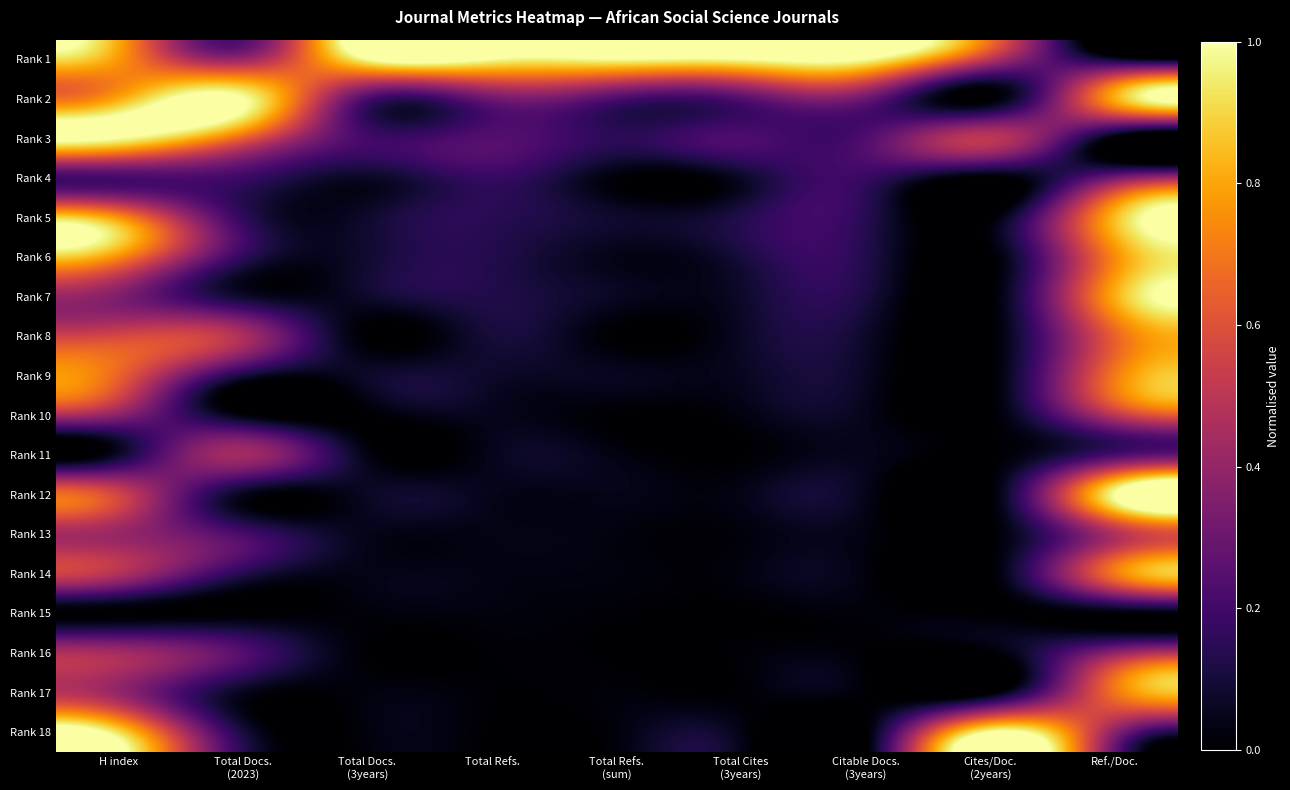

Reading left to right, list all the values displayed in this chart.

Rank 1: H index=0.8	Total Docs.
(2023)=0.4	Total Docs.
(3years)=1.0	Total Refs.=1.0	Total Refs.
(sum)=1.0	Total Cites
(3years)=1.0	Citable Docs.
(3years)=1.0	Cites/Doc.
(2years)=0.5	Ref./Doc.=0.1
Rank 2: H index=0.8	Total Docs.
(2023)=1.0	Total Docs.
(3years)=0.2	Total Refs.=0.3	Total Refs.
(sum)=0.2	Total Cites
(3years)=0.2	Citable Docs.
(3years)=0.3	Cites/Doc.
(2years)=0.0	Ref./Doc.=0.8
Rank 3: H index=1.0	Total Docs.
(2023)=0.6	Total Docs.
(3years)=0.2	Total Refs.=0.2	Total Refs.
(sum)=0.2	Total Cites
(3years)=0.2	Citable Docs.
(3years)=0.2	Cites/Doc.
(2years)=0.5	Ref./Doc.=0.0
Rank 4: H index=0.2	Total Docs.
(2023)=0.2	Total Docs.
(3years)=0.1	Total Refs.=0.2	Total Refs.
(sum)=0.0	Total Cites
(3years)=0.1	Citable Docs.
(3years)=0.2	Cites/Doc.
(2years)=0.0	Ref./Doc.=0.3
Rank 5: H index=0.8	Total Docs.
(2023)=0.2	Total Docs.
(3years)=0.1	Total Refs.=0.1	Total Refs.
(sum)=0.1	Total Cites
(3years)=0.1	Citable Docs.
(3years)=0.1	Cites/Doc.
(2years)=0.0	Ref./Doc.=0.8
Rank 6: H index=0.8	Total Docs.
(2023)=0.2	Total Docs.
(3years)=0.1	Total Refs.=0.1	Total Refs.
(sum)=0.0	Total Cites
(3years)=0.1	Citable Docs.
(3years)=0.1	Cites/Doc.
(2years)=0.0	Ref./Doc.=0.8
Rank 7: H index=0.4	Total Docs.
(2023)=0.1	Total Docs.
(3years)=0.1	Total Refs.=0.1	Total Refs.
(sum)=0.1	Total Cites
(3years)=0.1	Citable Docs.
(3years)=0.1	Cites/Doc.
(2years)=0.0	Ref./Doc.=0.8
Rank 8: H index=0.6	Total Docs.
(2023)=0.5	Total Docs.
(3years)=0.0	Total Refs.=0.1	Total Refs.
(sum)=0.0	Total Cites
(3years)=0.1	Citable Docs.
(3years)=0.1	Cites/Doc.
(2years)=0.0	Ref./Doc.=0.7
Rank 9: H index=0.7	Total Docs.
(2023)=0.1	Total Docs.
(3years)=0.1	Total Refs.=0.1	Total Refs.
(sum)=0.1	Total Cites
(3years)=0.1	Citable Docs.
(3years)=0.1	Cites/Doc.
(2years)=0.0	Ref./Doc.=0.7
Rank 10: H index=0.4	Total Docs.
(2023)=0.0	Total Docs.
(3years)=0.0	Total Refs.=0.0	Total Refs.
(sum)=0.0	Total Cites
(3years)=0.0	Citable Docs.
(3years)=0.0	Cites/Doc.
(2years)=0.0	Ref./Doc.=0.5
Rank 11: H index=0.1	Total Docs.
(2023)=0.4	Total Docs.
(3years)=0.0	Total Refs.=0.0	Total Refs.
(sum)=0.0	Total Cites
(3years)=0.0	Citable Docs.
(3years)=0.0	Cites/Doc.
(2years)=0.0	Ref./Doc.=0.2
Rank 12: H index=0.6	Total Docs.
(2023)=0.1	Total Docs.
(3years)=0.1	Total Refs.=0.0	Total Refs.
(sum)=0.0	Total Cites
(3years)=0.0	Citable Docs.
(3years)=0.0	Cites/Doc.
(2years)=0.0	Ref./Doc.=1.0
Rank 13: H index=0.4	Total Docs.
(2023)=0.2	Total Docs.
(3years)=0.0	Total Refs.=0.0	Total Refs.
(sum)=0.0	Total Cites
(3years)=0.0	Citable Docs.
(3years)=0.0	Cites/Doc.
(2years)=0.0	Ref./Doc.=0.5
Rank 14: H index=0.5	Total Docs.
(2023)=0.1	Total Docs.
(3years)=0.0	Total Refs.=0.0	Total Refs.
(sum)=0.0	Total Cites
(3years)=0.0	Citable Docs.
(3years)=0.0	Cites/Doc.
(2years)=0.0	Ref./Doc.=0.7
Rank 15: H index=0.0	Total Docs.
(2023)=0.0	Total Docs.
(3years)=0.0	Total Refs.=0.0	Total Refs.
(sum)=0.0	Total Cites
(3years)=0.0	Citable Docs.
(3years)=0.0	Cites/Doc.
(2years)=0.0	Ref./Doc.=0.0
Rank 16: H index=0.4	Total Docs.
(2023)=0.2	Total Docs.
(3years)=0.0	Total Refs.=0.0	Total Refs.
(sum)=0.0	Total Cites
(3years)=0.0	Citable Docs.
(3years)=0.0	Cites/Doc.
(2years)=0.0	Ref./Doc.=0.4
Rank 17: H index=0.4	Total Docs.
(2023)=0.1	Total Docs.
(3years)=0.0	Total Refs.=0.0	Total Refs.
(sum)=0.0	Total Cites
(3years)=0.0	Citable Docs.
(3years)=0.0	Cites/Doc.
(2years)=0.0	Ref./Doc.=0.7
Rank 18: H index=0.9	Total Docs.
(2023)=0.1	Total Docs.
(3years)=0.0	Total Refs.=0.0	Total Refs.
(sum)=0.0	Total Cites
(3years)=0.0	Citable Docs.
(3years)=0.0	Cites/Doc.
(2years)=1.0	Ref./Doc.=0.4